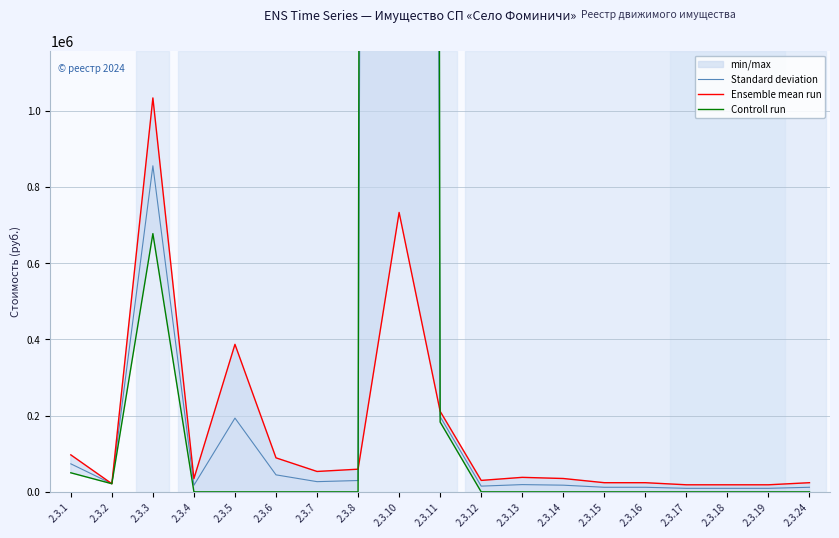

What is the approximate value of Standard deviation at 2.3.7?

26731.0